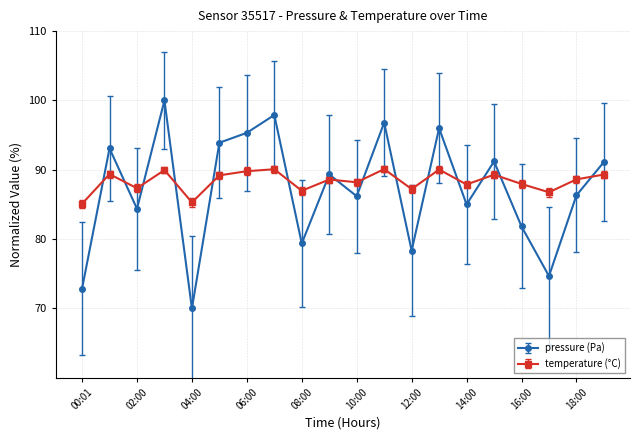

True or false: temperature (°C) and pressure (Pa) intersect in this chart.

True